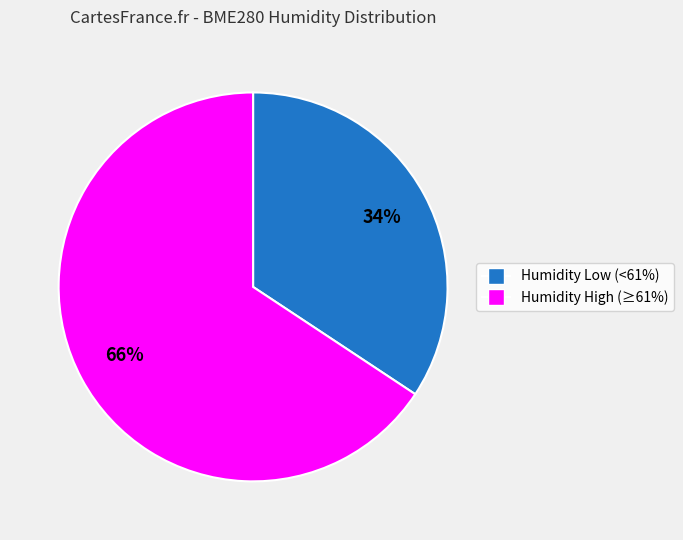

Does any single category account for the majority?

Yes